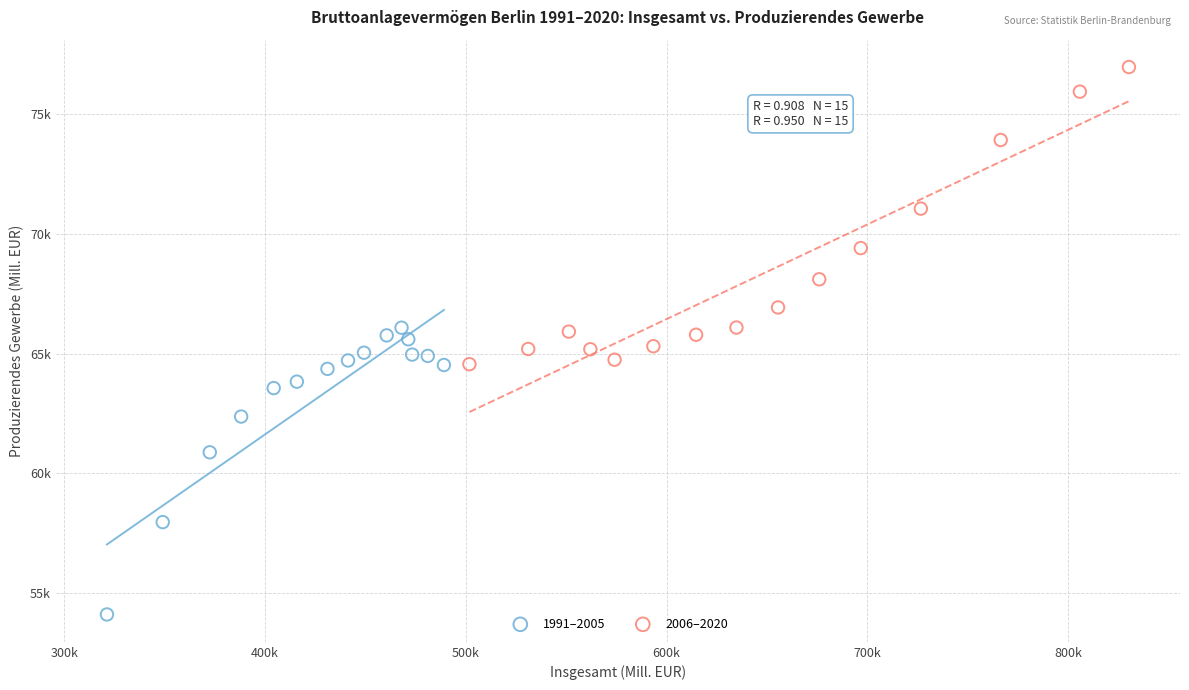

Which series contains the highest Y value?

2006–2020